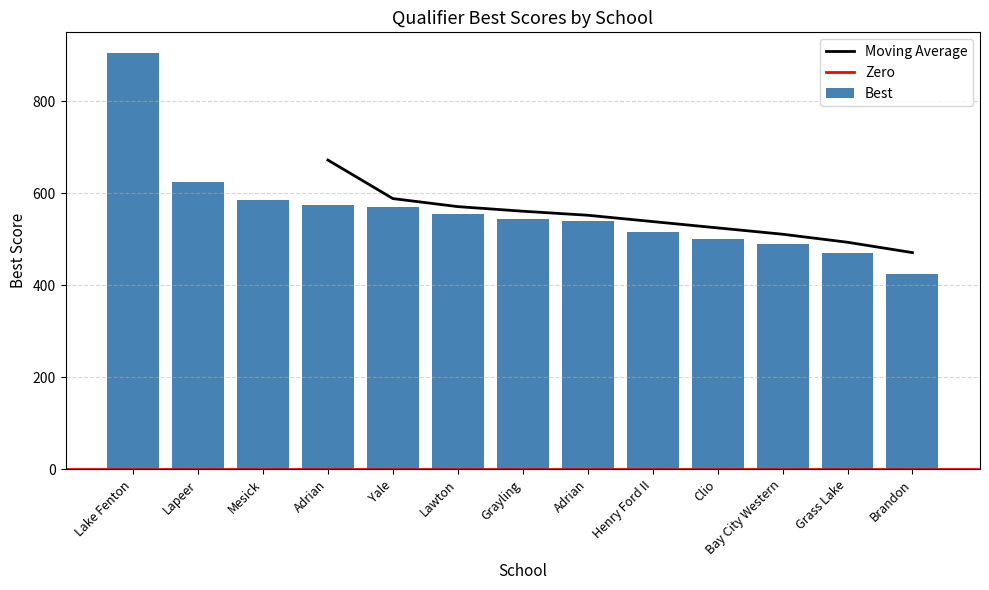

The value at Lapeer is 301. True or false?

False